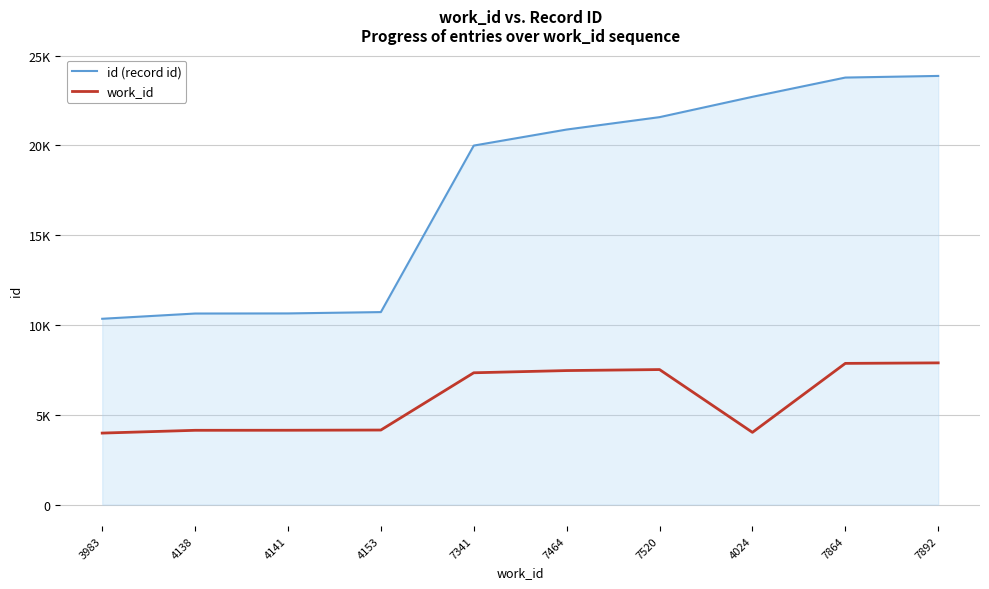

Is this an area chart (filled region under the line)?

Yes